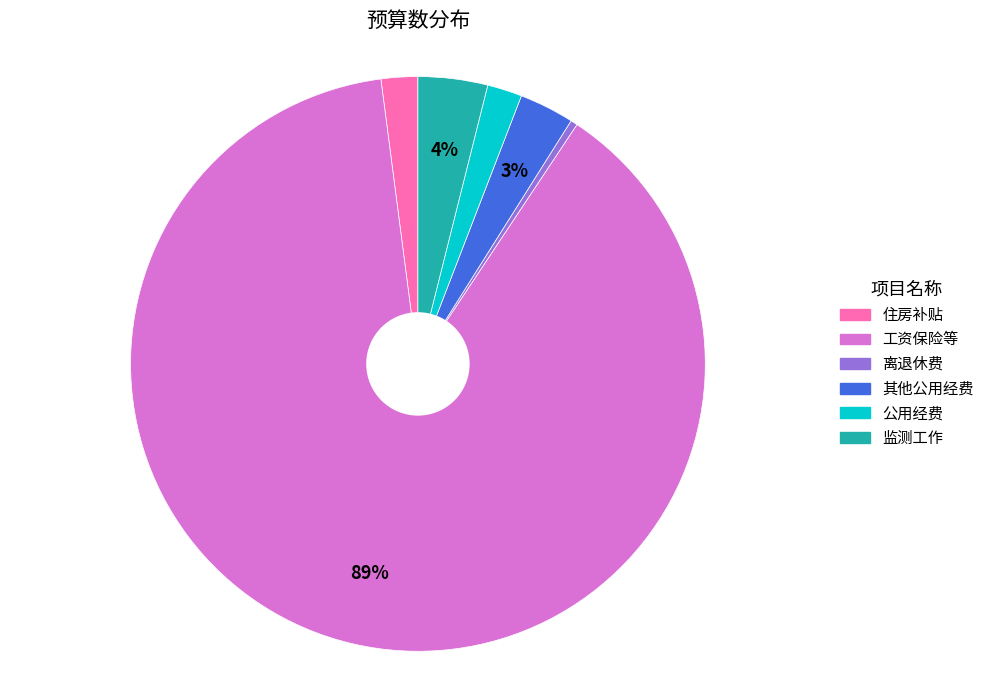

Which slice is the largest?

工资保险等